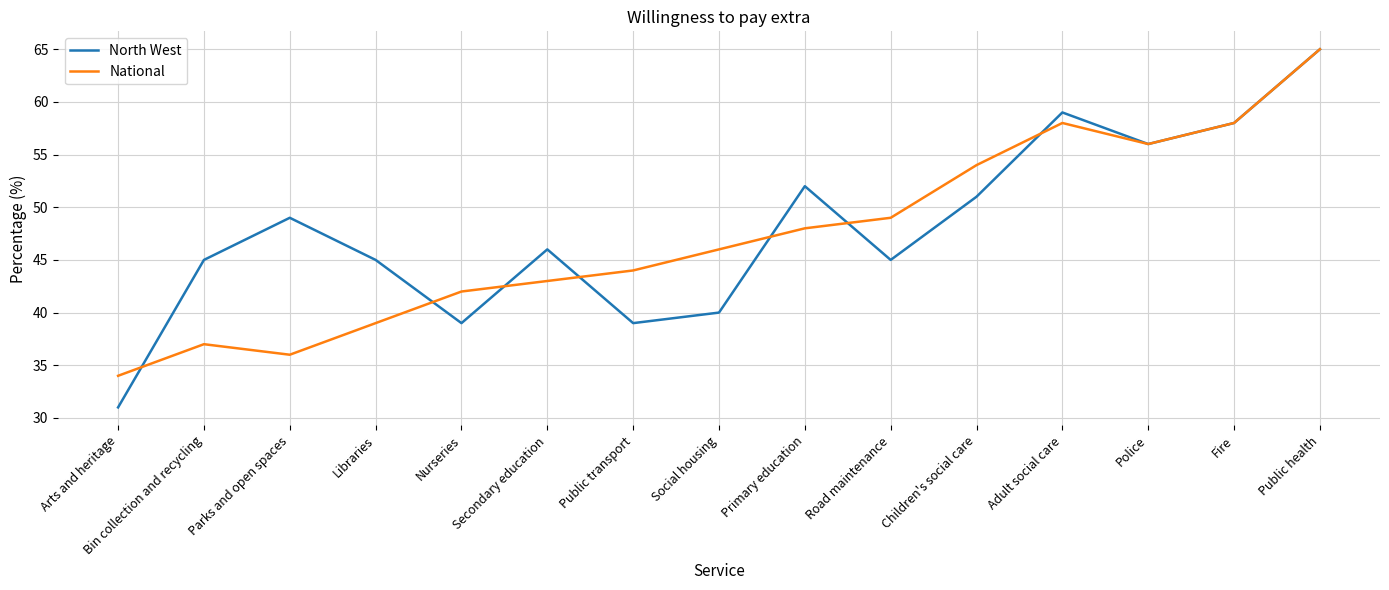

True or false: North West has a value of 98 at Adult social care.

False